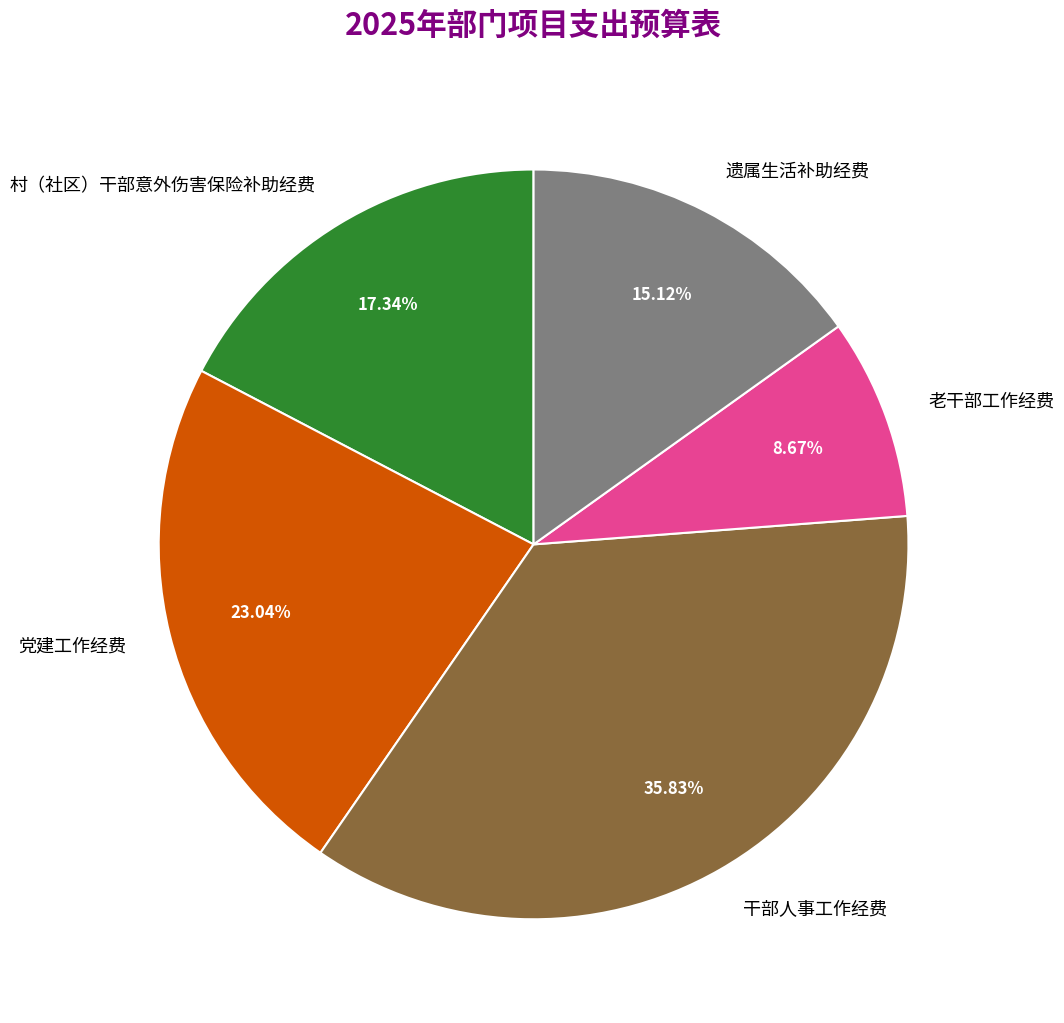

Approximately how many times larger is the value at 干部人事工作经费 compared to 遗属生活补助经费?

2.4